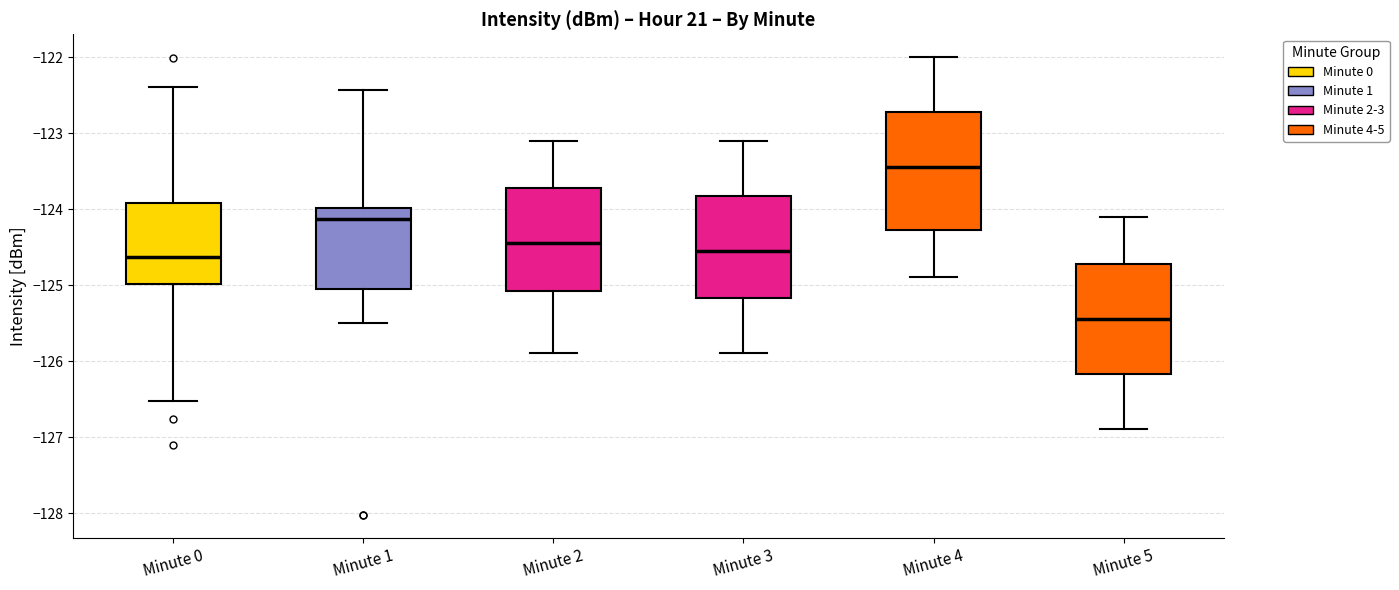

Reading left to right, transcribe this box plot: for each box, give where its median line is, the range the box spans, and where its two whiskers end, as read against the y-axis. The values are not printed on the chart, so give them approximately, as read against the axis.

Minute 0: median -124.6, box -125.0 to -123.9, whiskers -126.5 to -122.4
Minute 1: median -124.1, box -125.0 to -124.0, whiskers -125.5 to -122.4
Minute 2: median -124.4, box -125.1 to -123.7, whiskers -125.9 to -123.1
Minute 3: median -124.5, box -125.2 to -123.8, whiskers -125.9 to -123.1
Minute 4: median -123.4, box -124.3 to -122.7, whiskers -124.9 to -122.0
Minute 5: median -125.4, box -126.2 to -124.7, whiskers -126.9 to -124.1